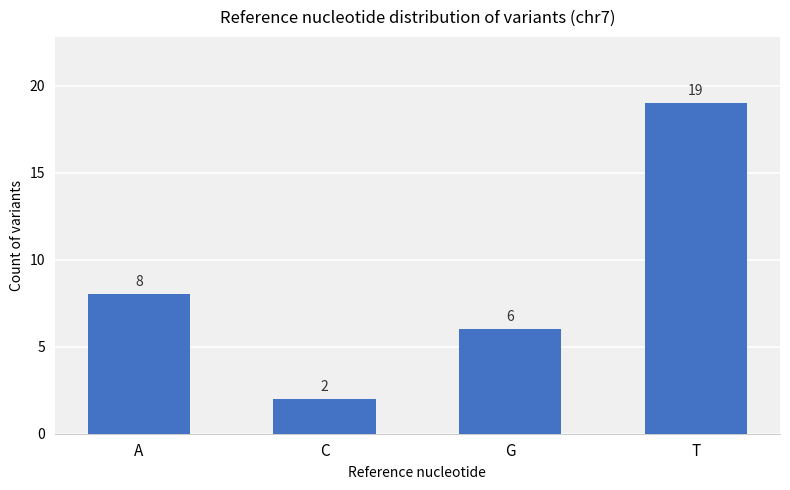

The chart shows a value of 4 at A. True or false?

False